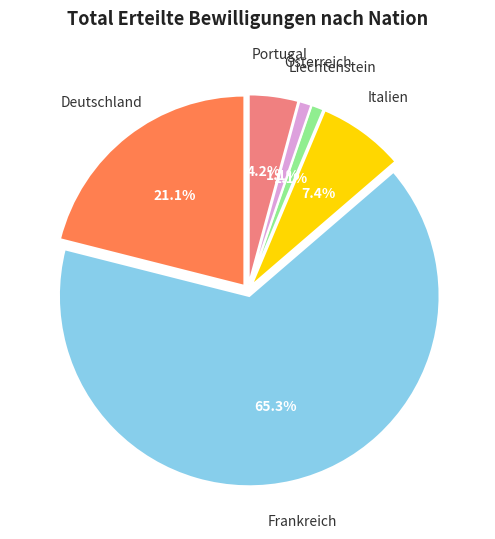

What percentage is NOT represented by Italien?

92.6%